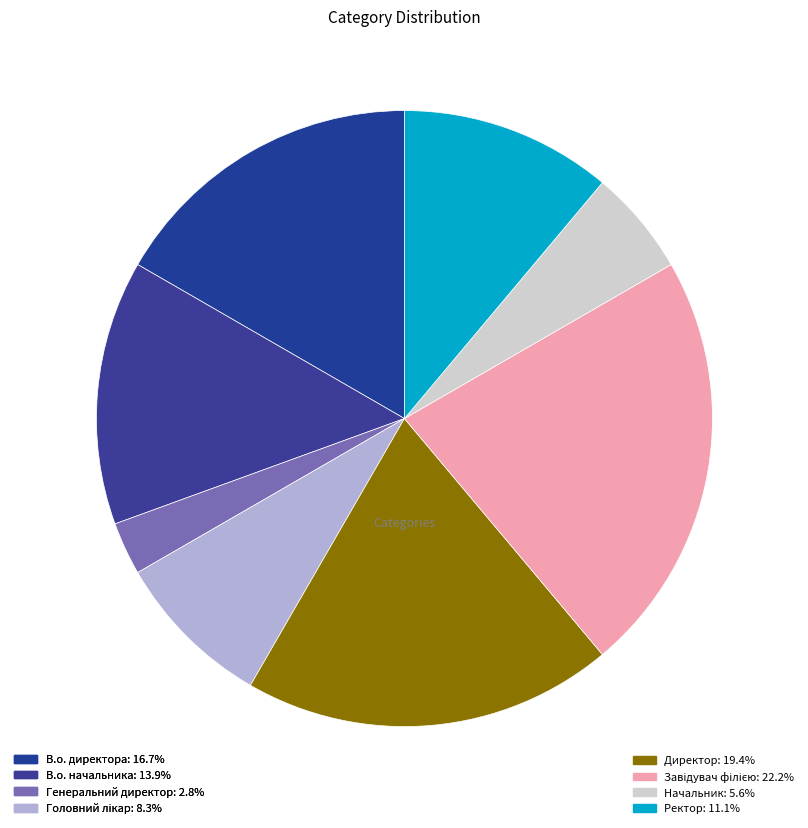

Rank the categories by value from highest to lowest.

Завідувач філією, Директор, В.о. директора, В.о. начальника, Ректор, Головний лікар, Начальник, Генеральний директор